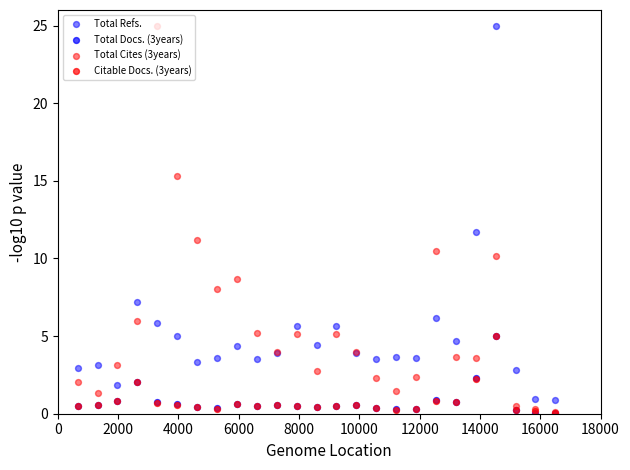

What are all the series names shown in the legend?

Total Refs., Total Docs. (3years), Total Cites (3years), Citable Docs. (3years)